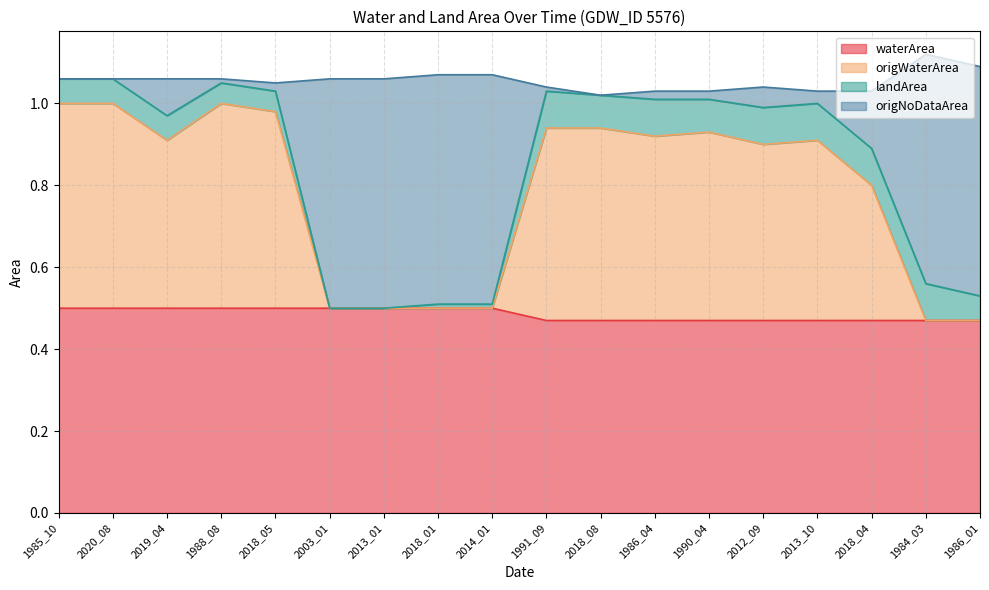

True or false: waterArea has a value of 0.5 at 1985_10.

True